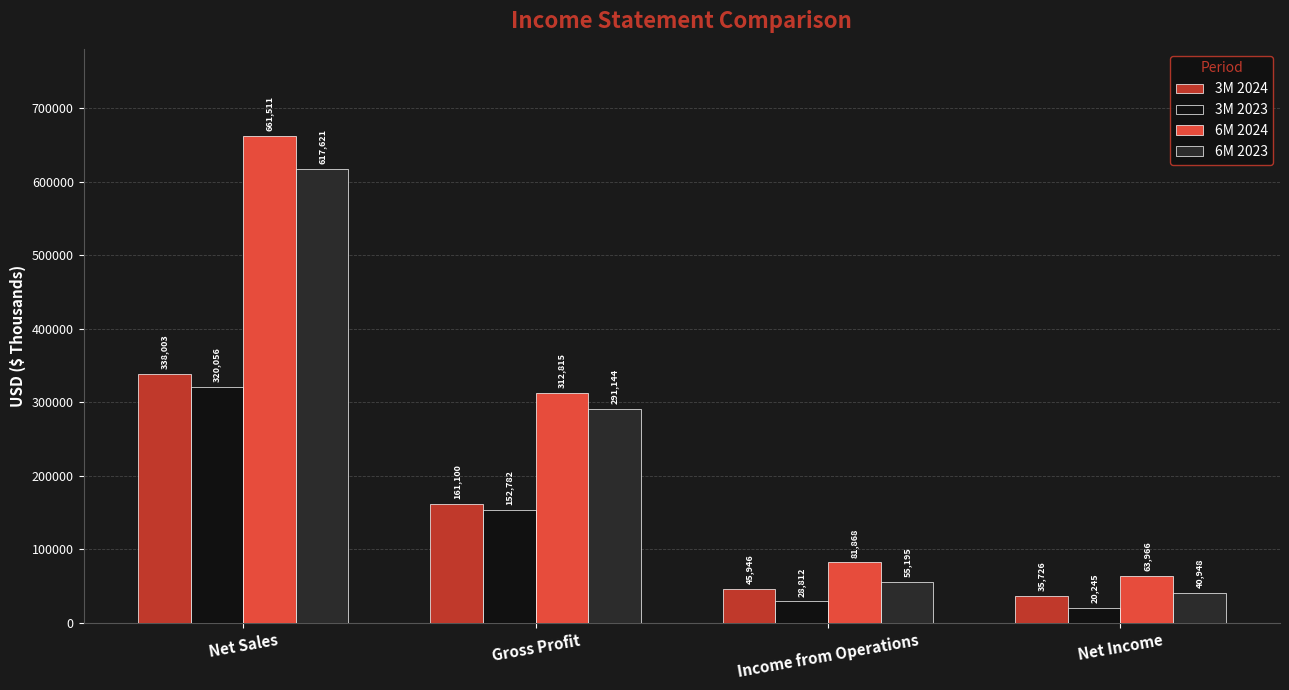

Reading left to right, extract all data points from this chart.

3M 2024: 338003	161100	45946	35726
3M 2023: 320056	152782	28812	20245
6M 2024: 661511	312815	81868	63966
6M 2023: 617621	291144	55195	40948